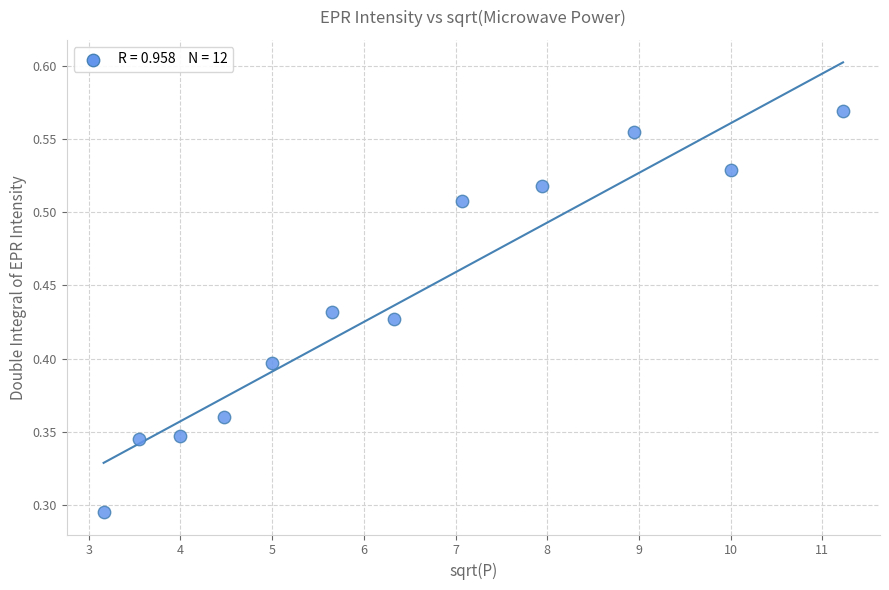

What is the average X value?

6.4